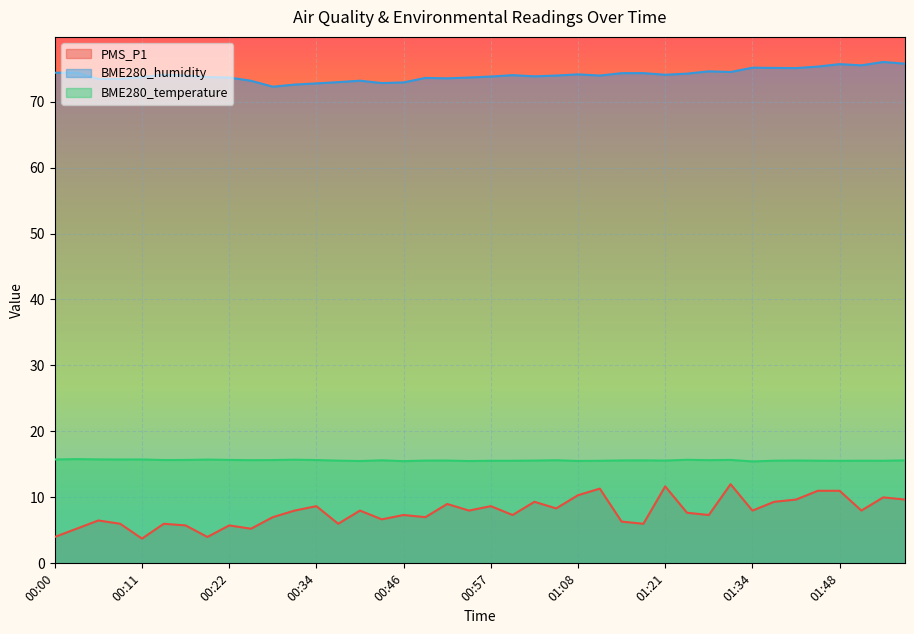

Which category has the lowest value in the PMS_P1 series?

00:11